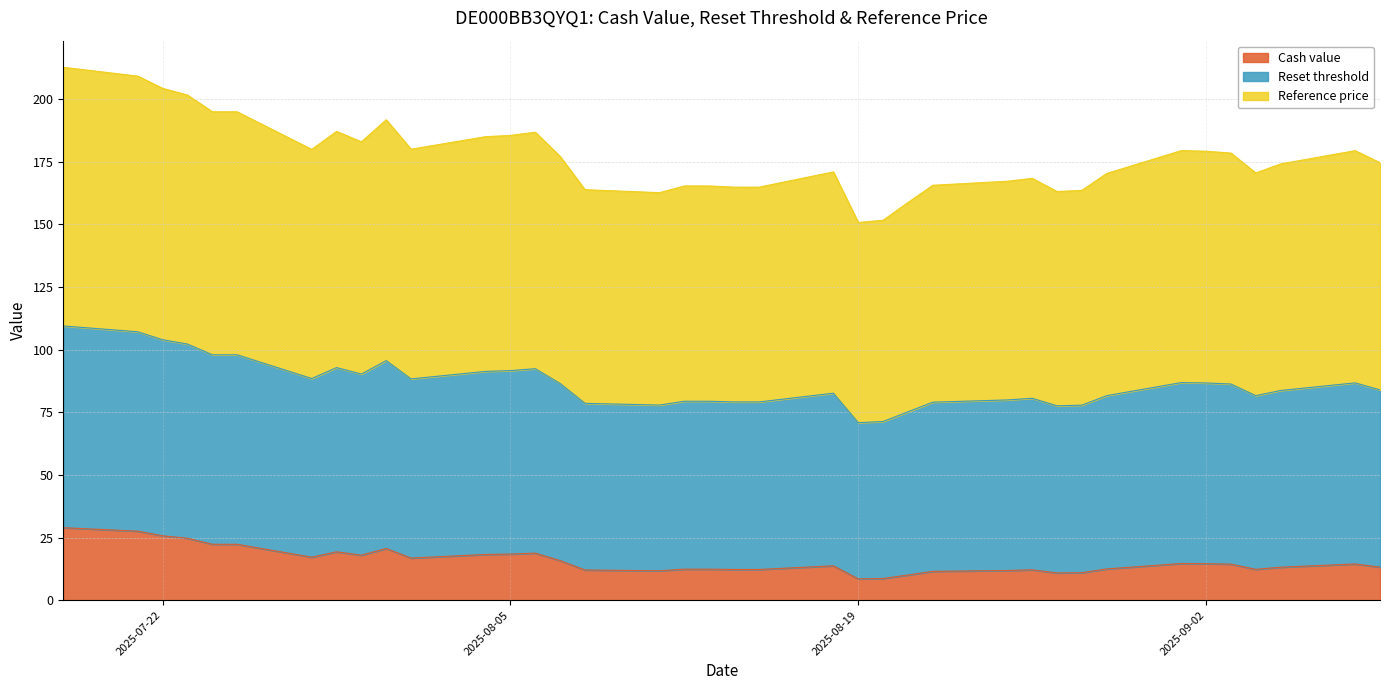

What is the difference between the maximum and minimum values in the Cash value series?

20.4